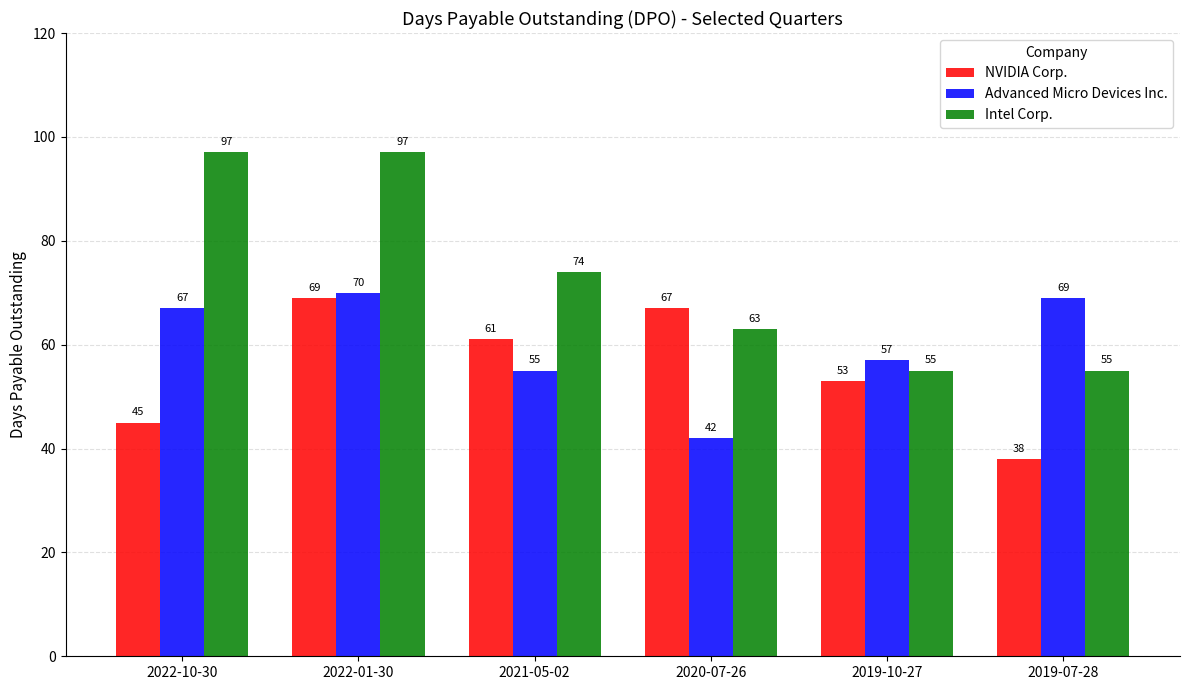

What is the minimum value for Intel Corp.?

55